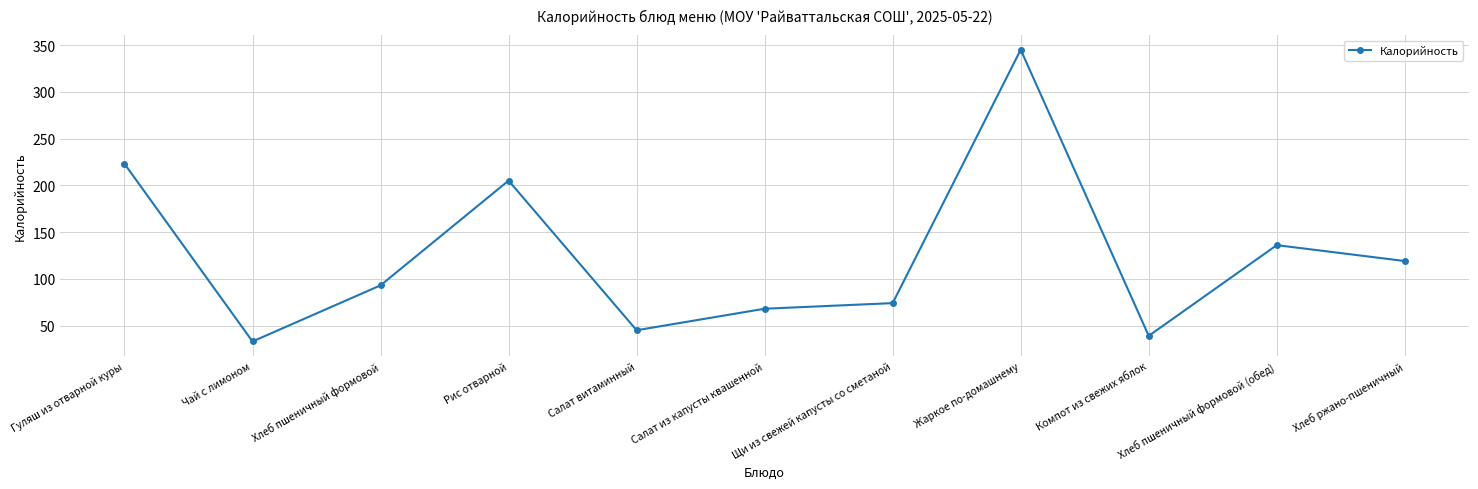

What is the approximate value at Гуляш из отварной куры, to the nearest 5?

225